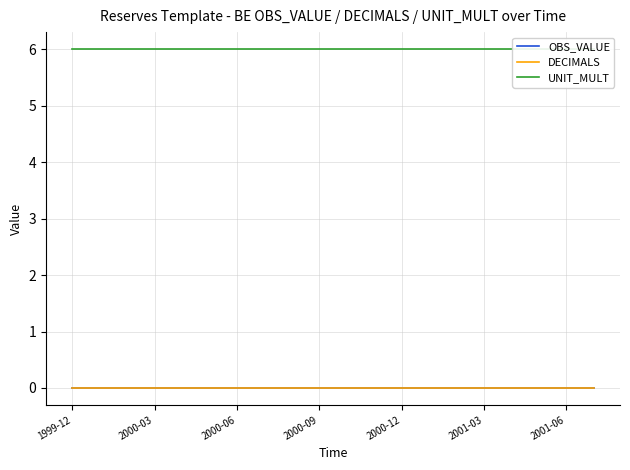

The UNIT_MULT series shows 6 at 2001-03. True or false?

True